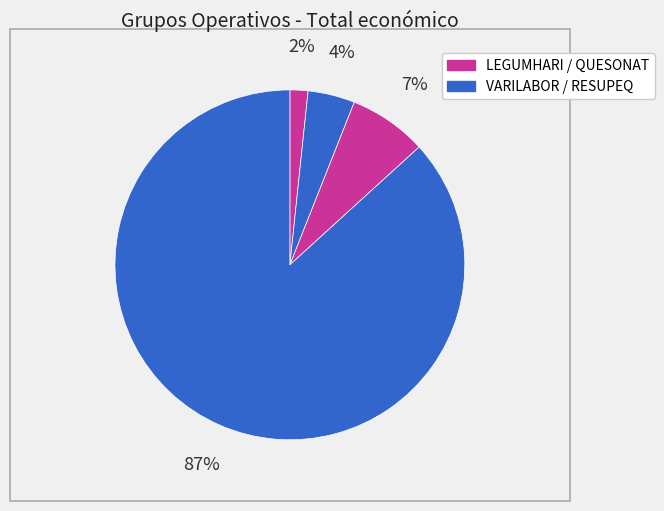

How many slices are in this pie chart?

4